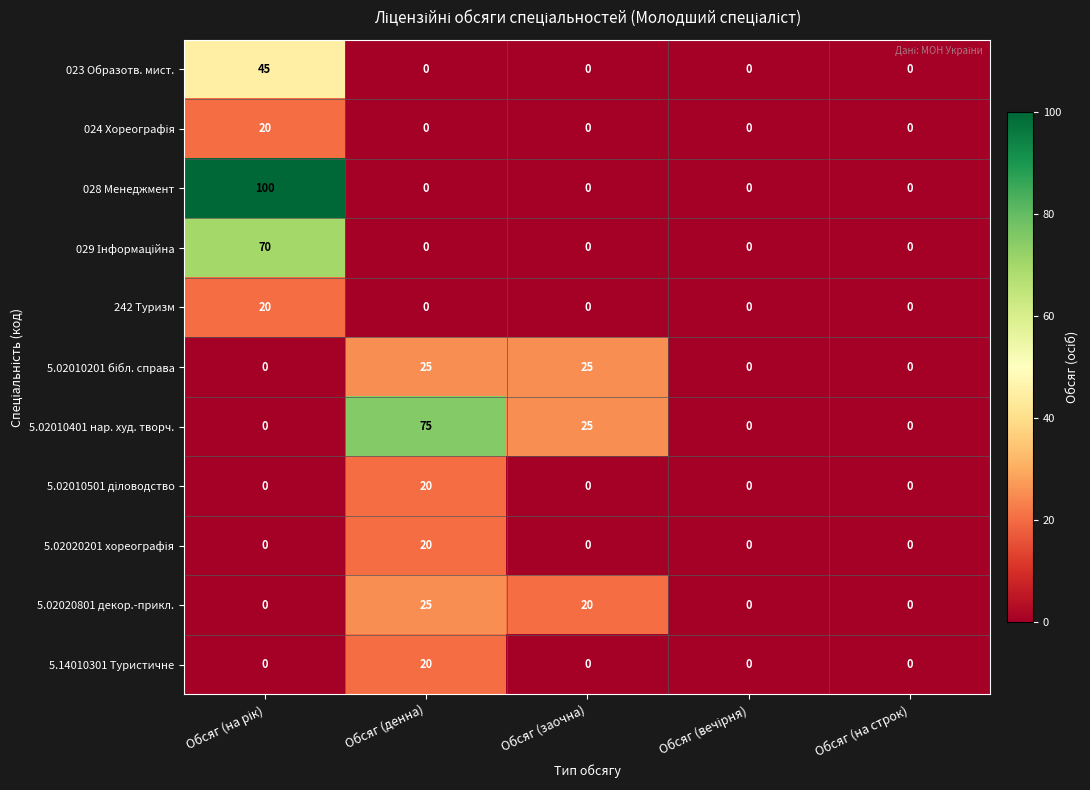

Which series has the largest range (max minus min)?

028 Менеджмент